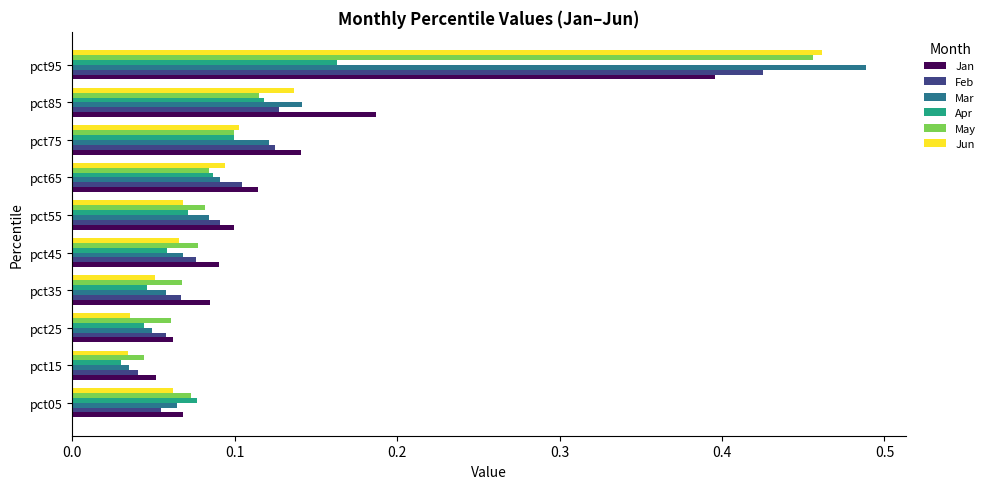

At which category is the sum across all series the highest?

pct95